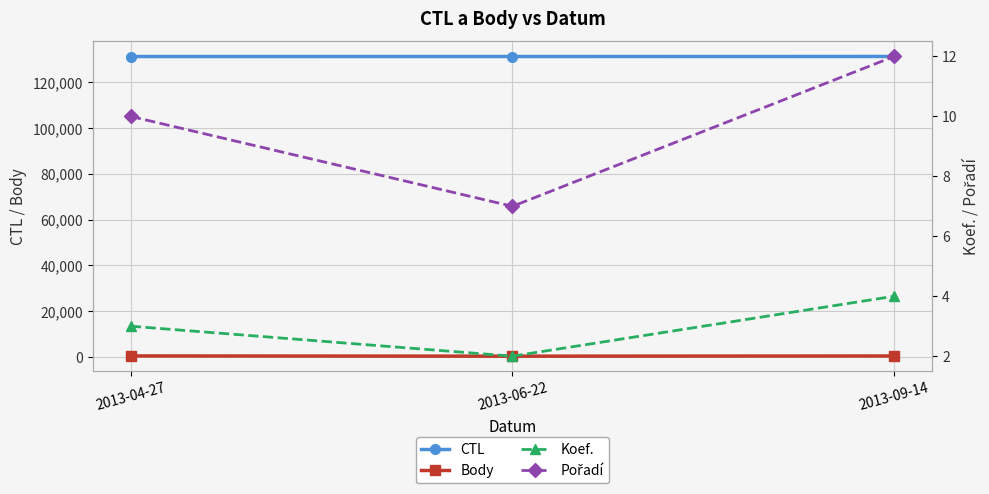

What is the label of the 2nd point from the right?

2013-06-22